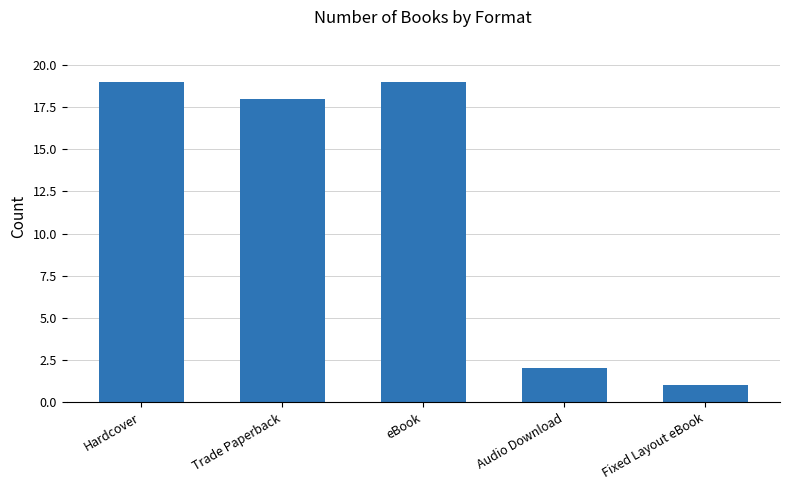

What is the sum of all values?

59